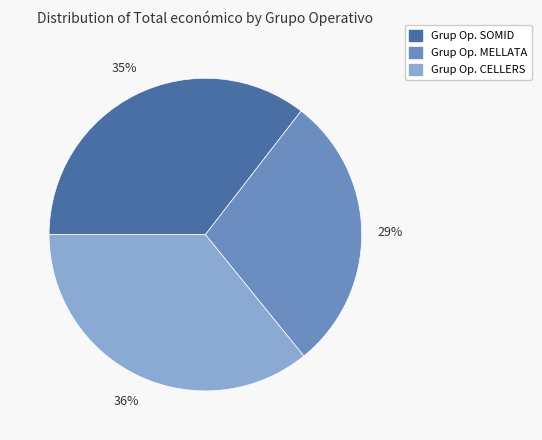

Is there any slice that represents more than half of the pie?

No